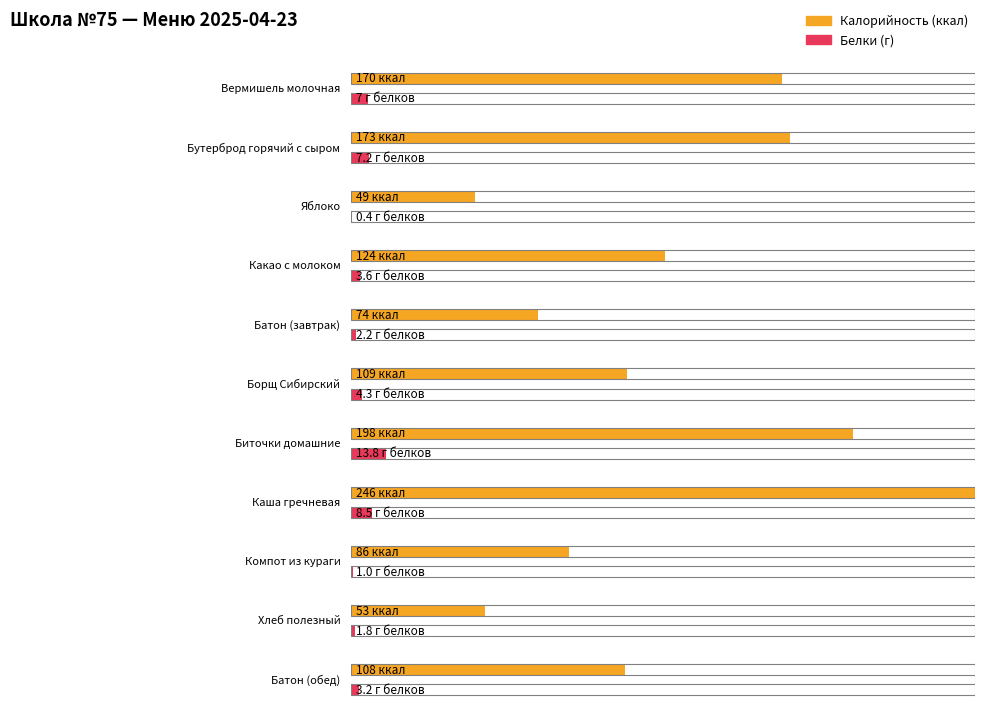

What is the total value across all series at Батон (обед)?

111.2